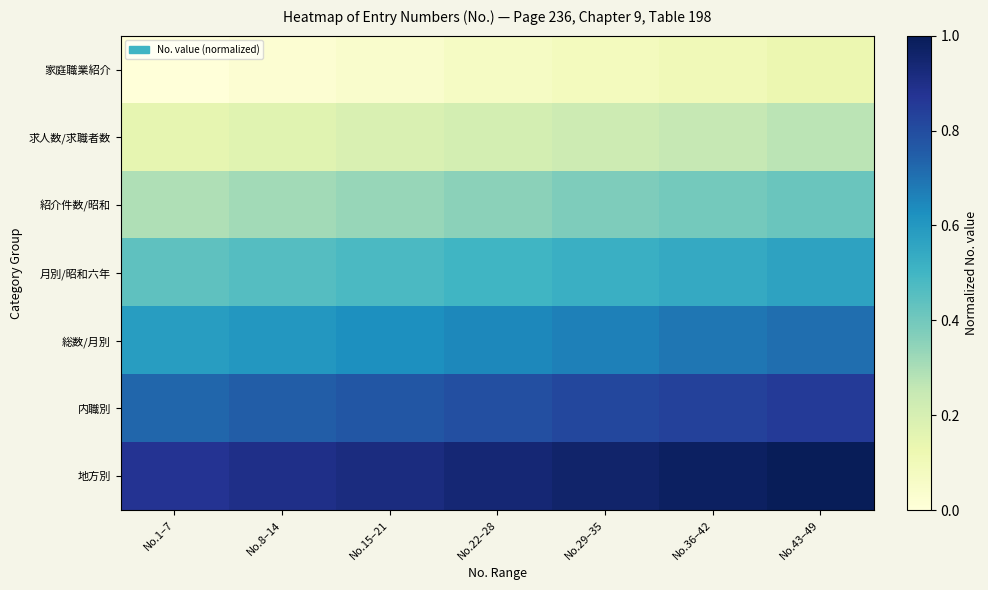

Which has a higher value, No.15–21 or No.8–14?

No.15–21